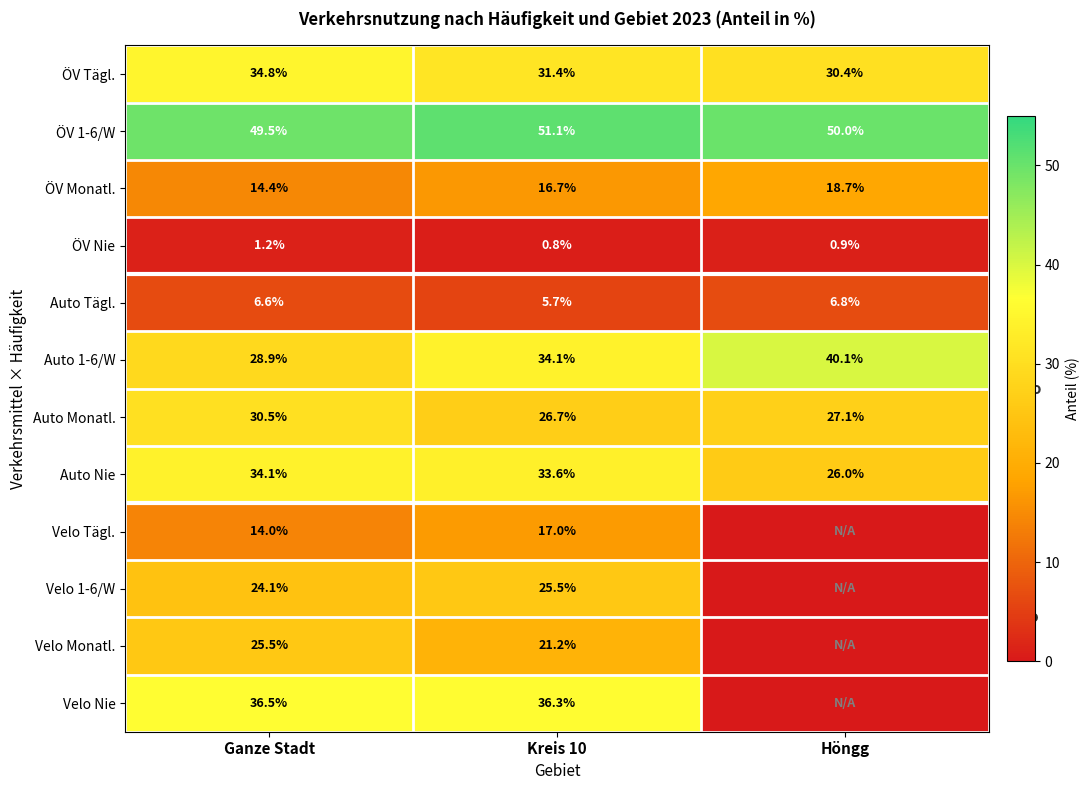

What is the difference between the Velo Monatl. values at Kreis 10 and Ganze Stadt?

4.3